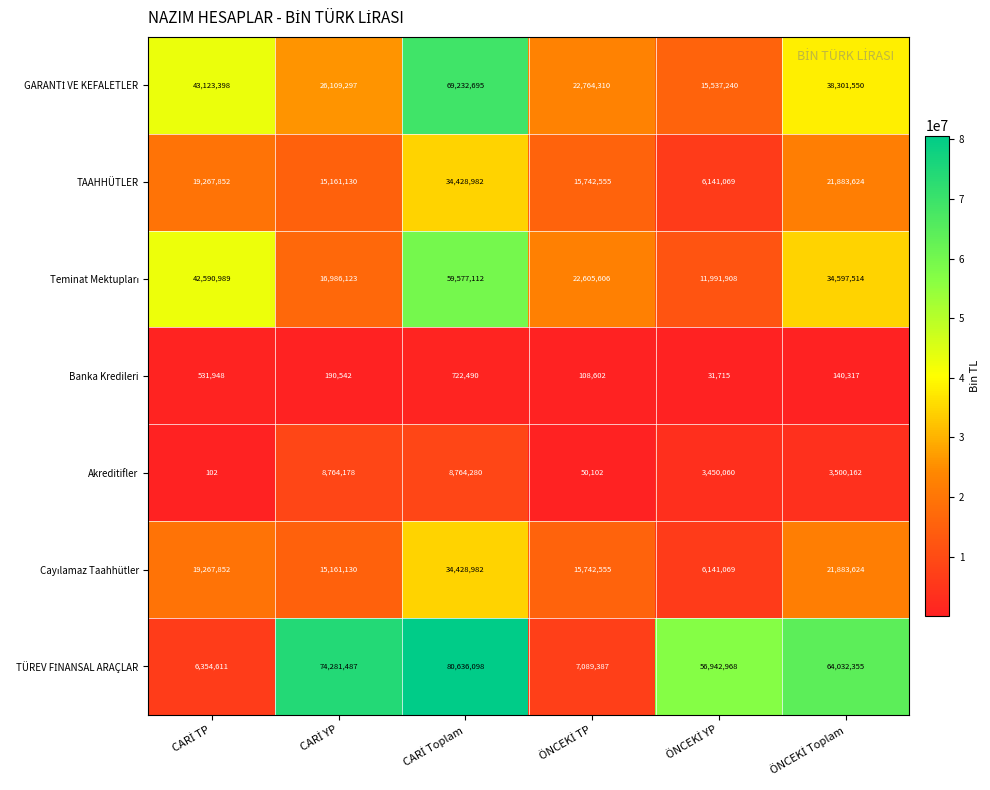

At how many categories does at least one series exceed 43686285?

4